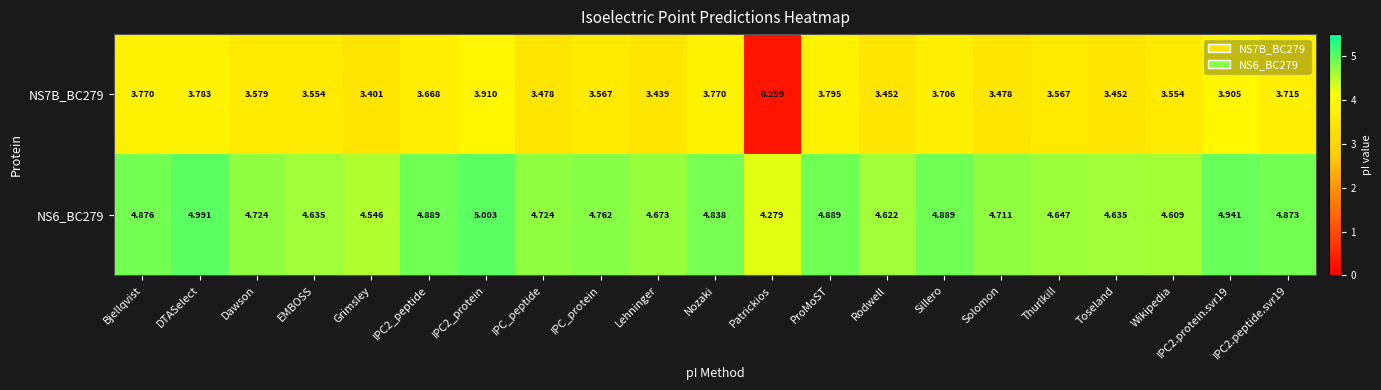

Count the number of data series in this chart.

2